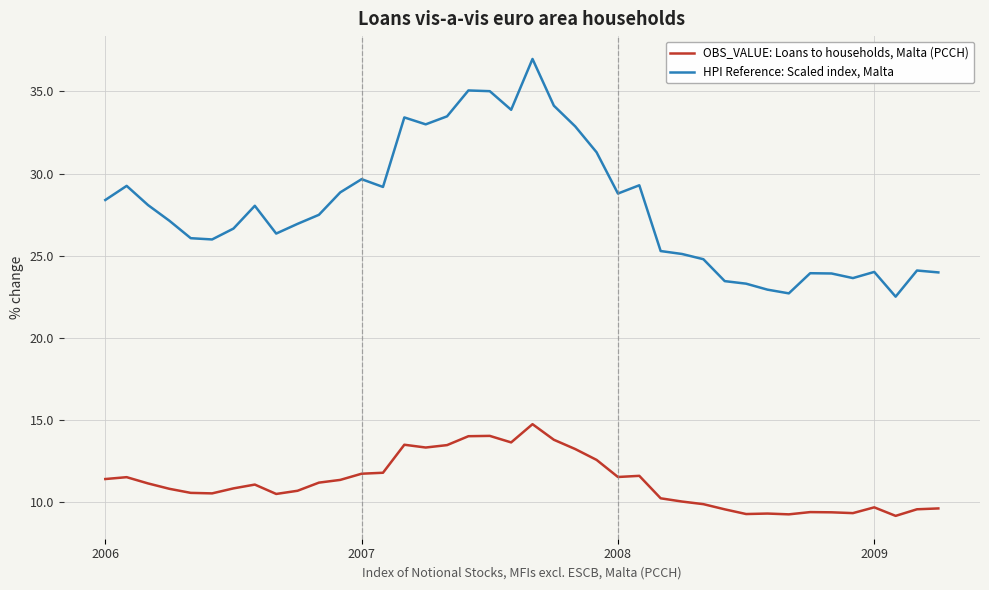

True or false: HPI Reference: Scaled index, Malta and OBS_VALUE: Loans to households, Malta (PCCH) cross at least once.

False